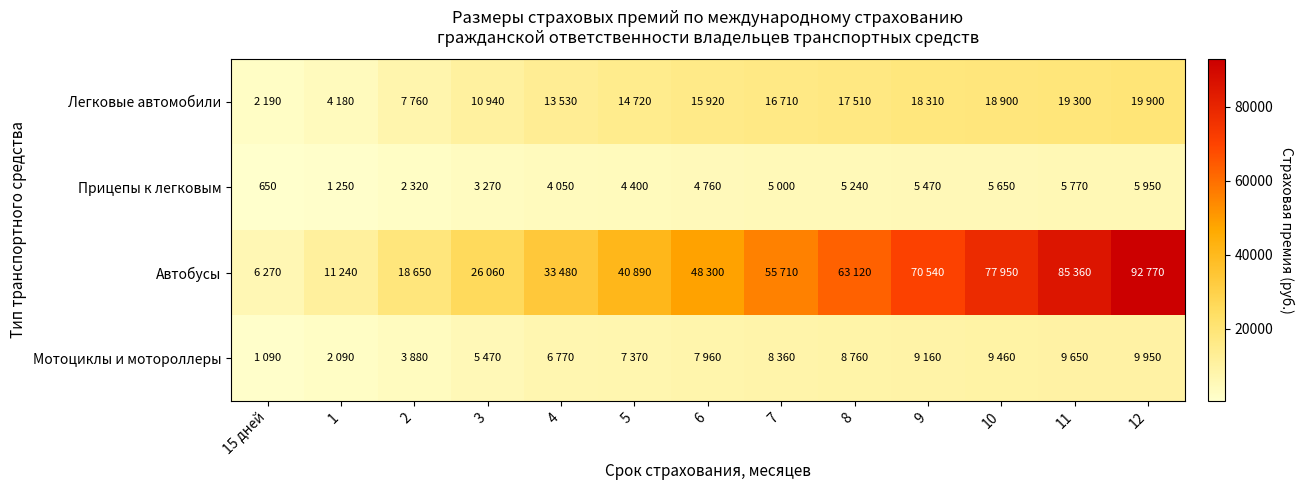

Between 6 and 1, which is larger?

6